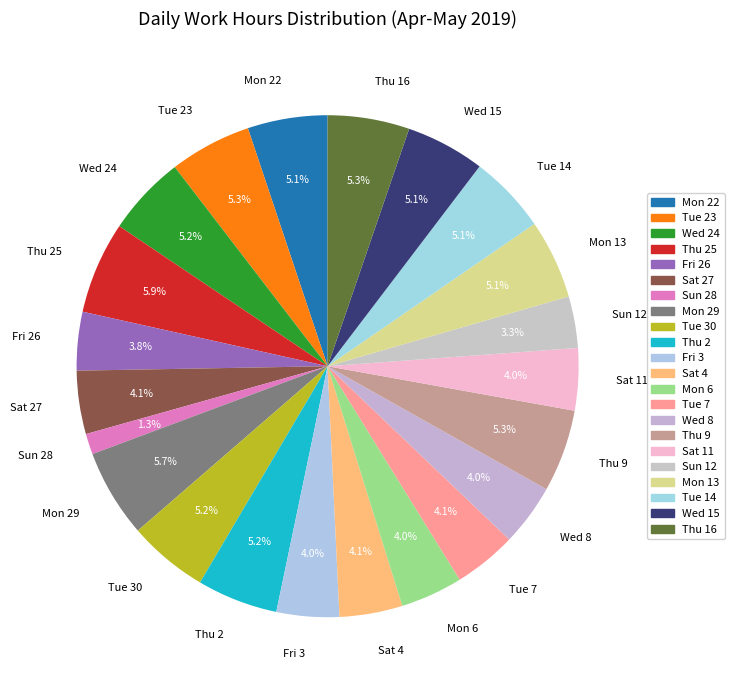

Is the sum of Thu 9 and Tue 30 greater than half?

No